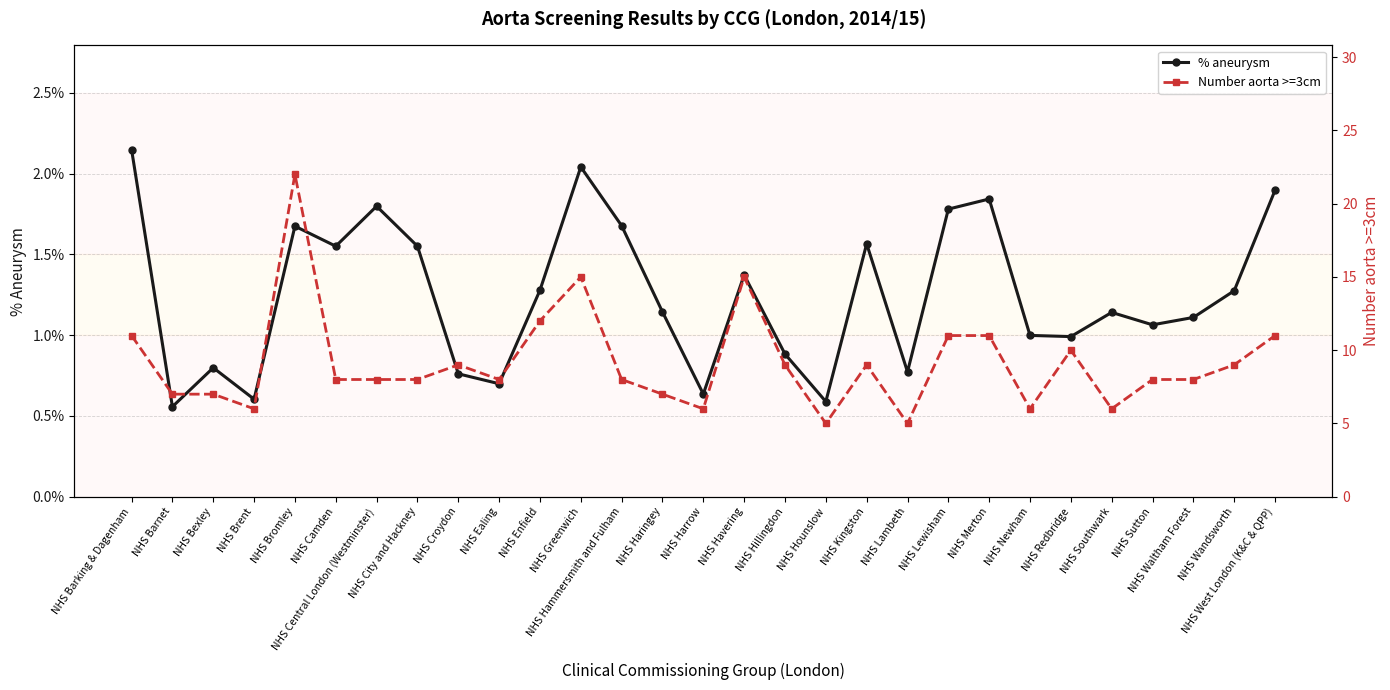

List the series in order of their peak value, lowest first.

% aneurysm, Number aorta >=3cm